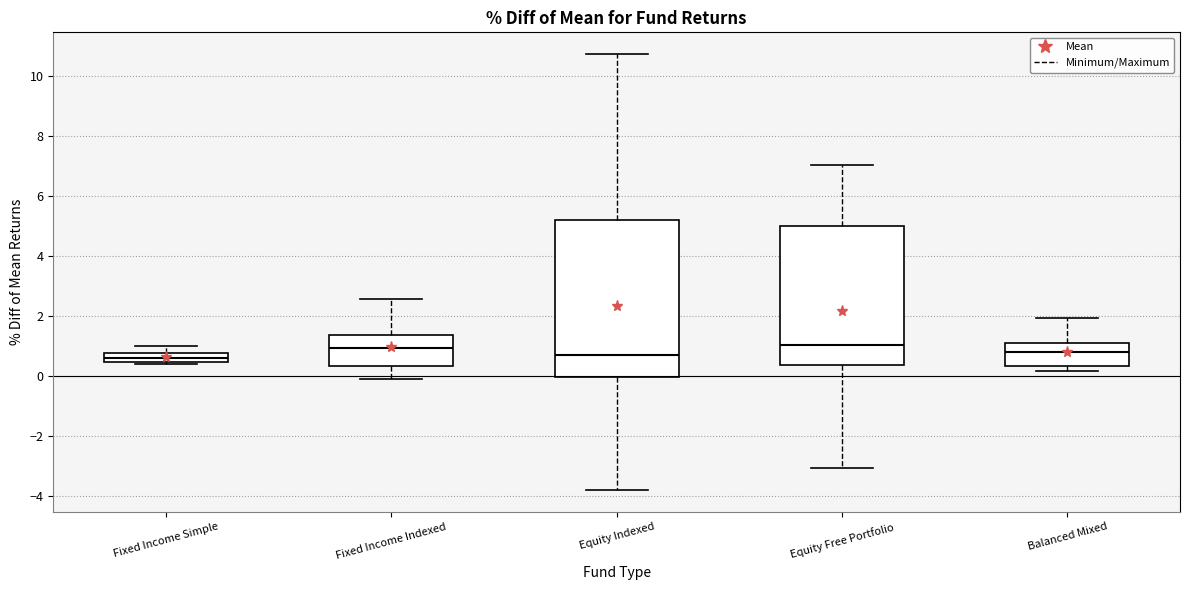

Where does the upper whisker of the box for Balanced Mixed end on the y-axis? The values are not printed on the chart, so give them approximately, as read against the axis.

2.0